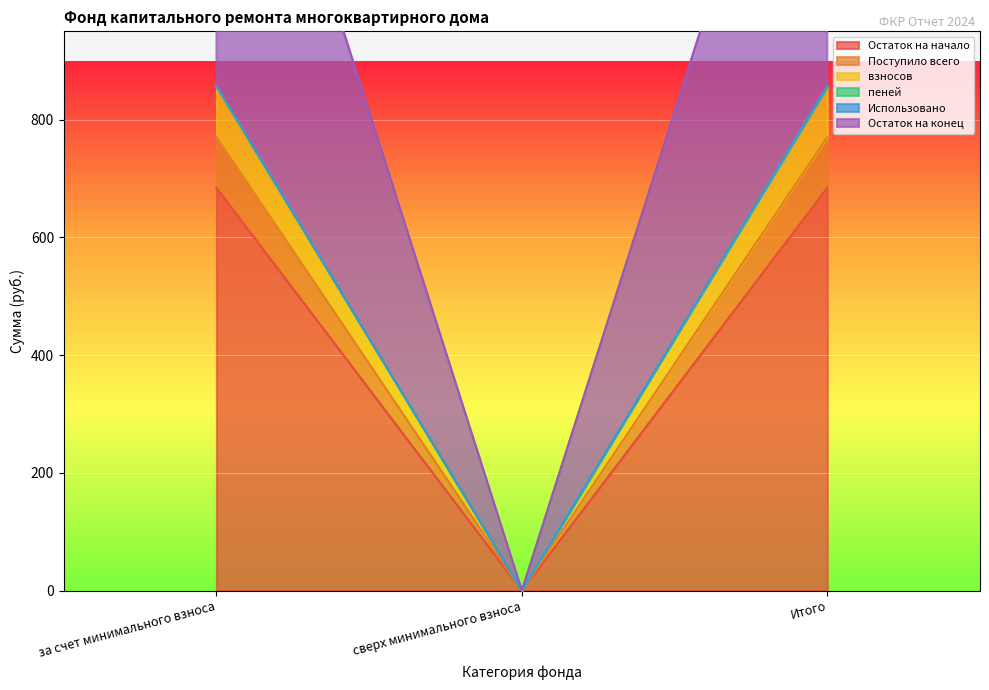

Which has a higher value, сверх минимального взноса or за счет минимального взноса?

за счет минимального взноса